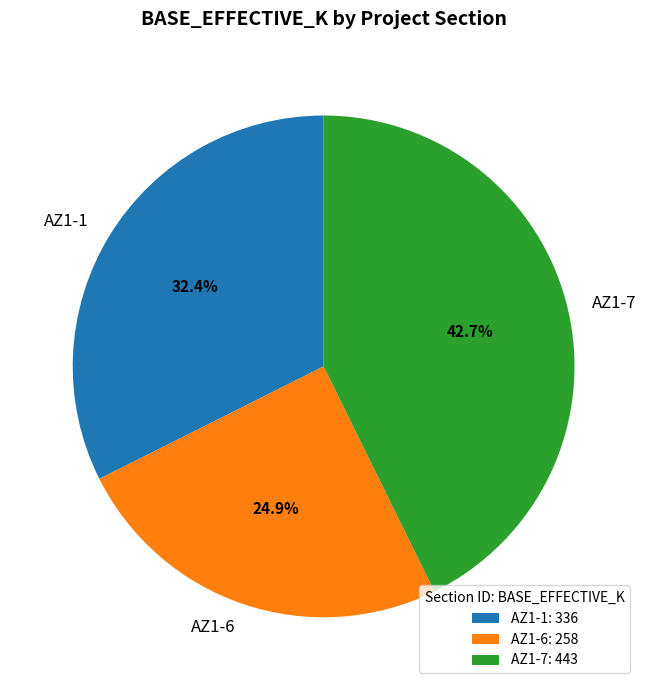

Is it true that AZ1-1 is 32% of the pie?

True